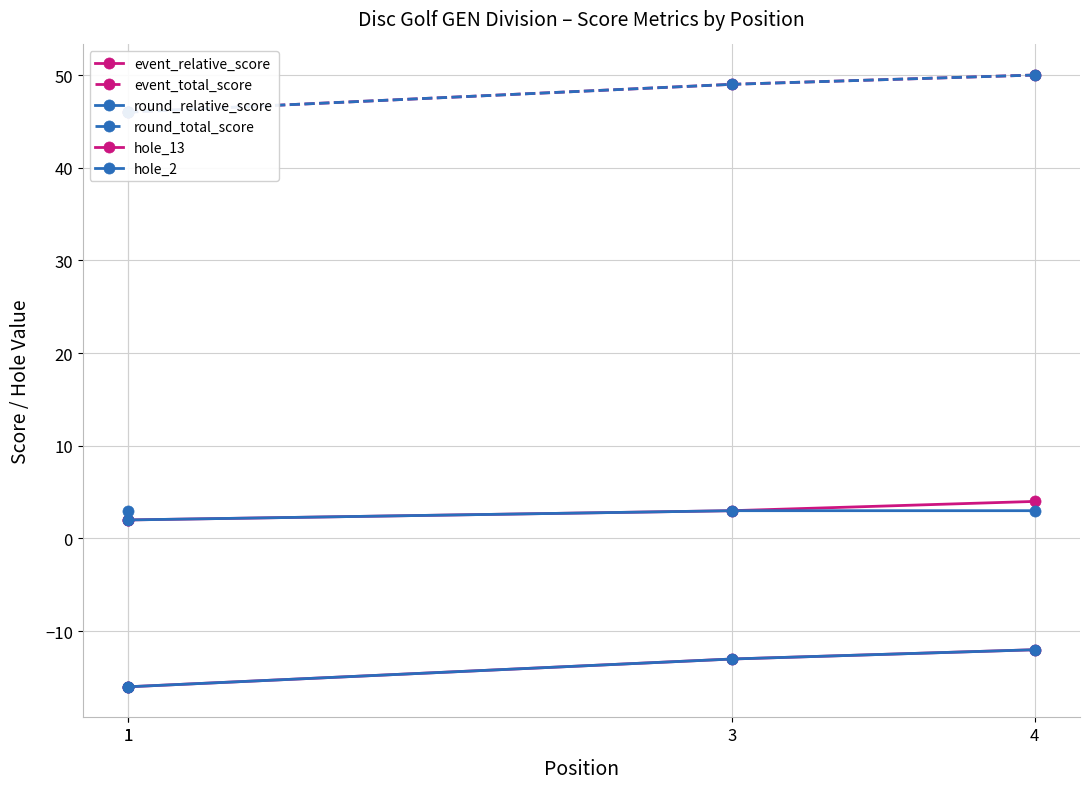

At which category does the chart reach its minimum across all series?

1